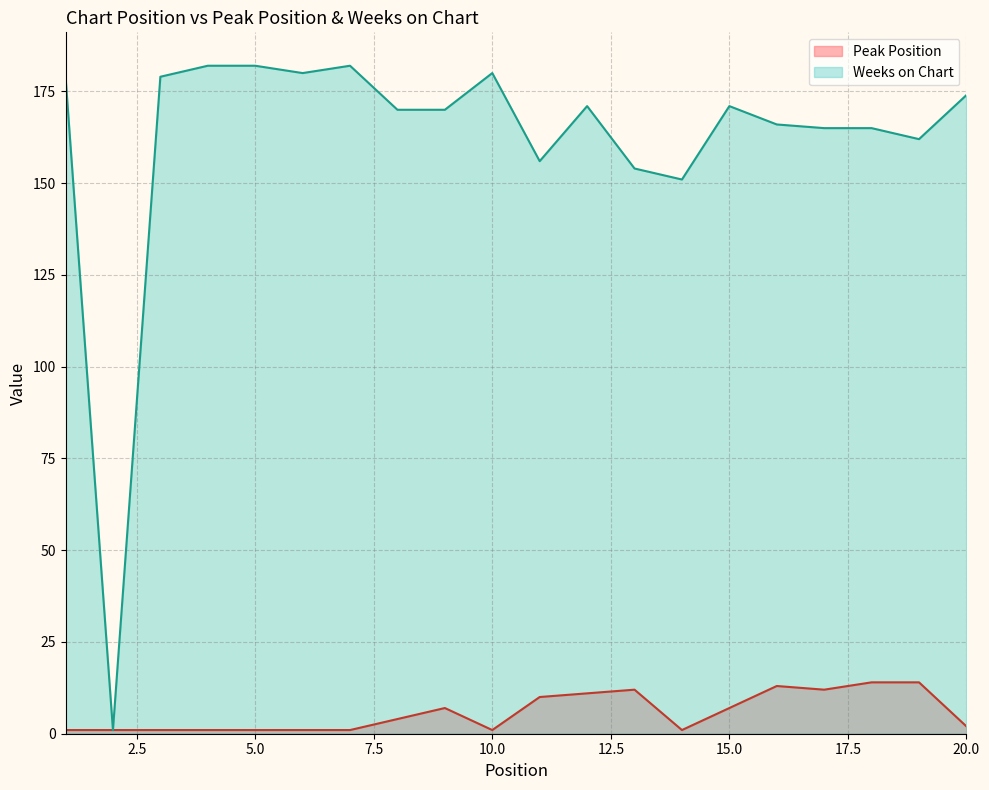

Rank the series at 20.0 from highest to lowest value.

Weeks on Chart, Peak Position